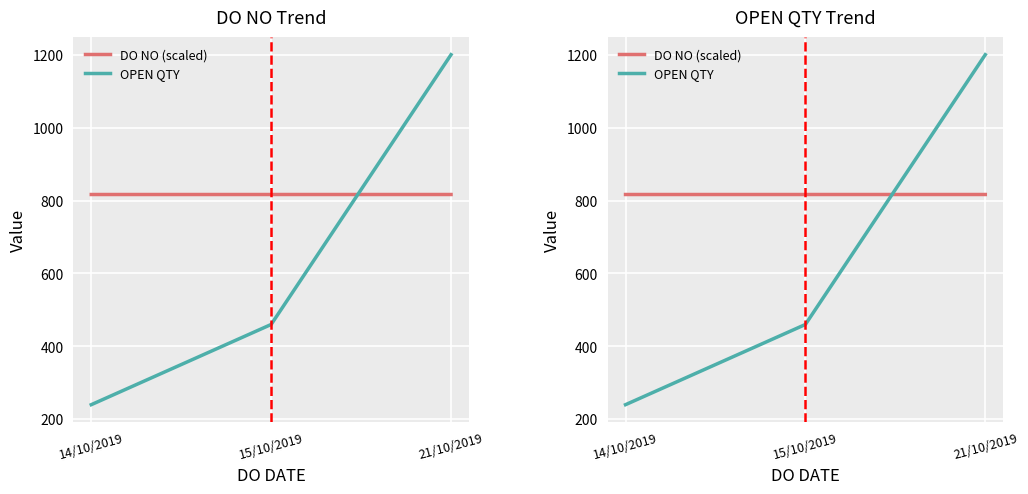

The value of OPEN QTY at 21/10/2019 is 2106.9. True or false?

False